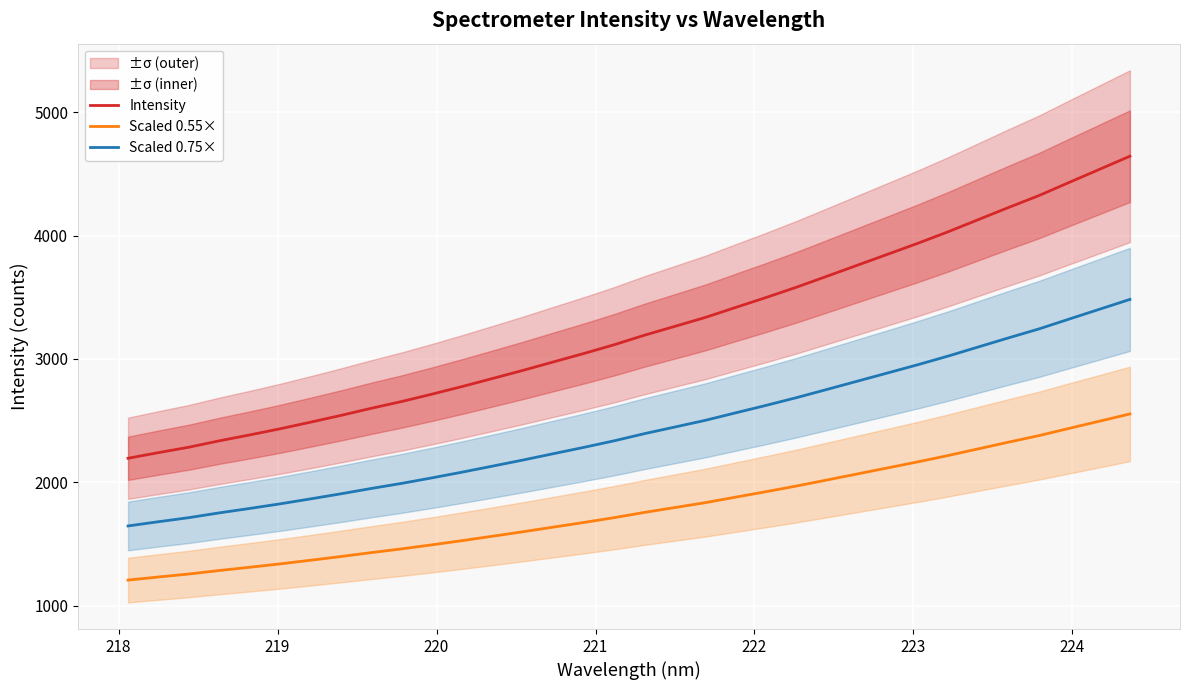

True or false: Scaled 0.55× and Scaled 0.75× intersect in this chart.

False